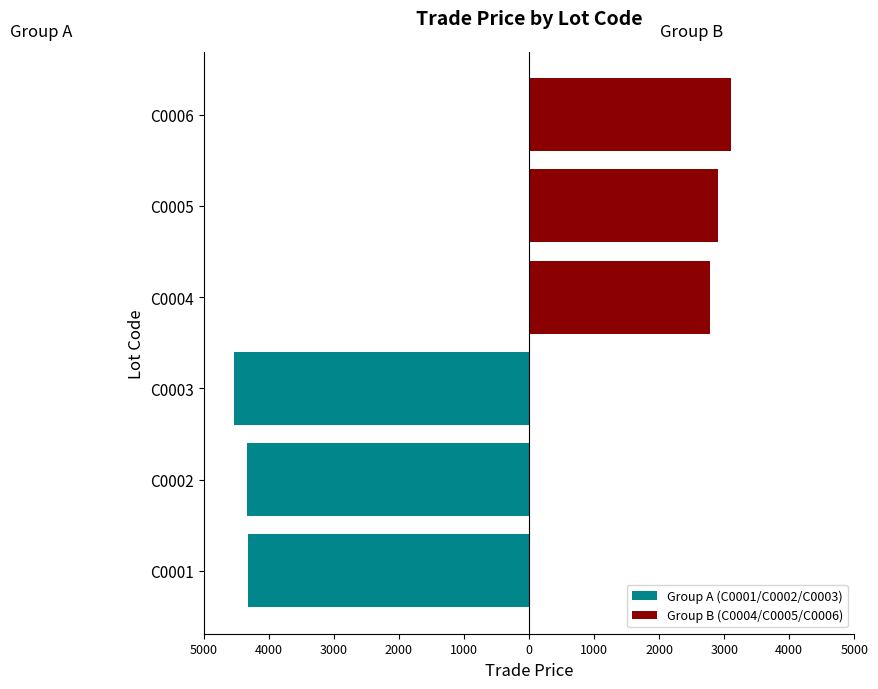

Is it true that Group B (C0004/C0005/C0006) equals 1813.7 at C0006?

False